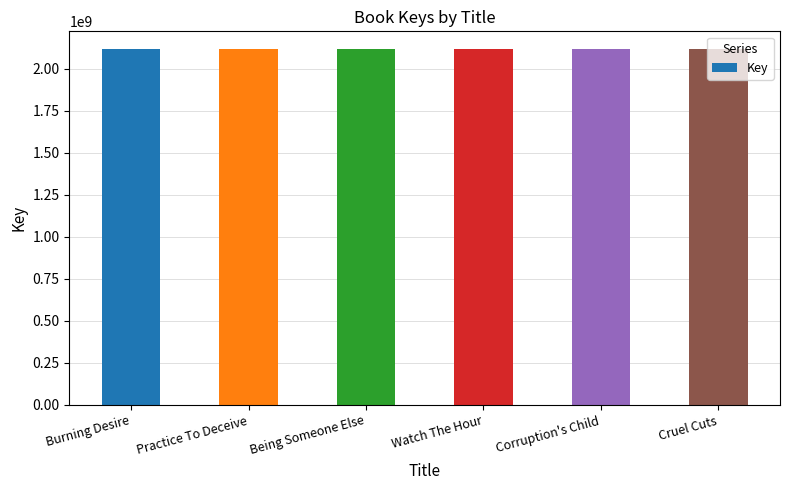

Count the number of categories in the chart.

6